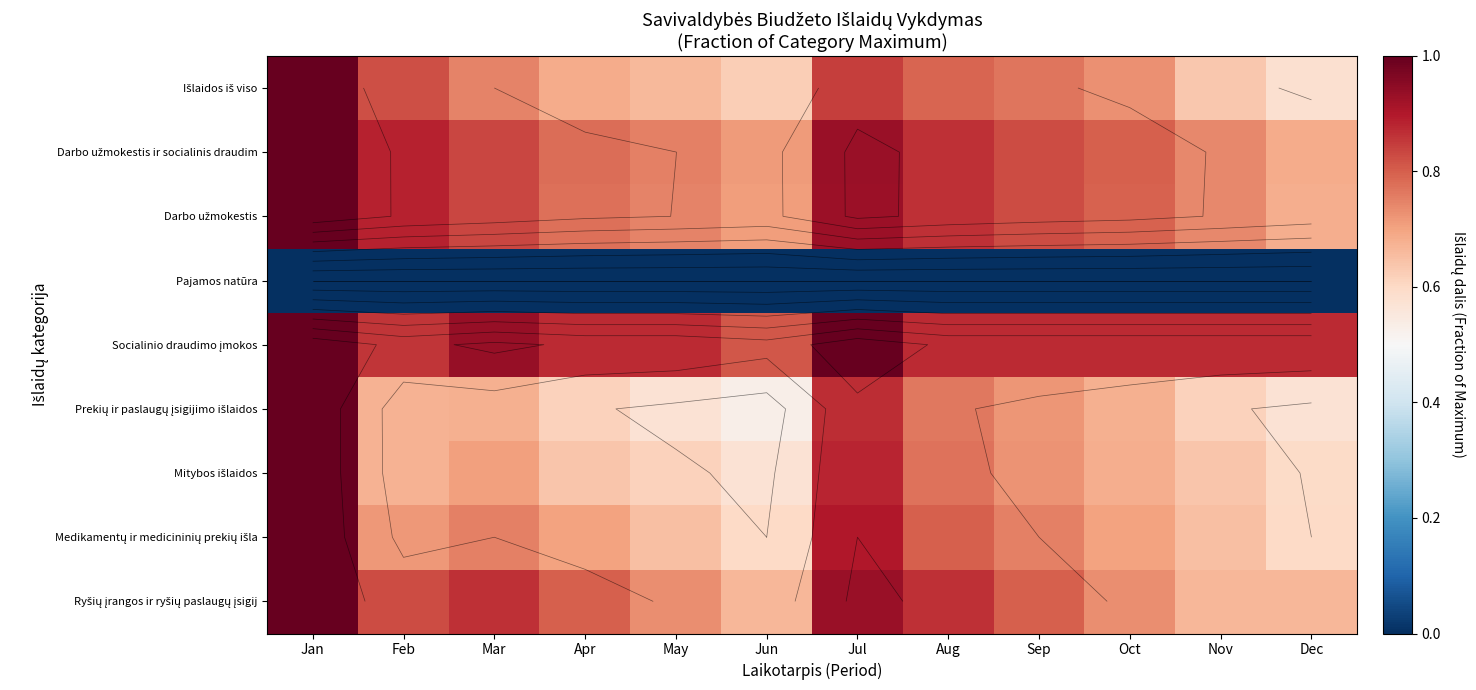

Where is Mitybos išlaidos nearest to the value 0?

Jun